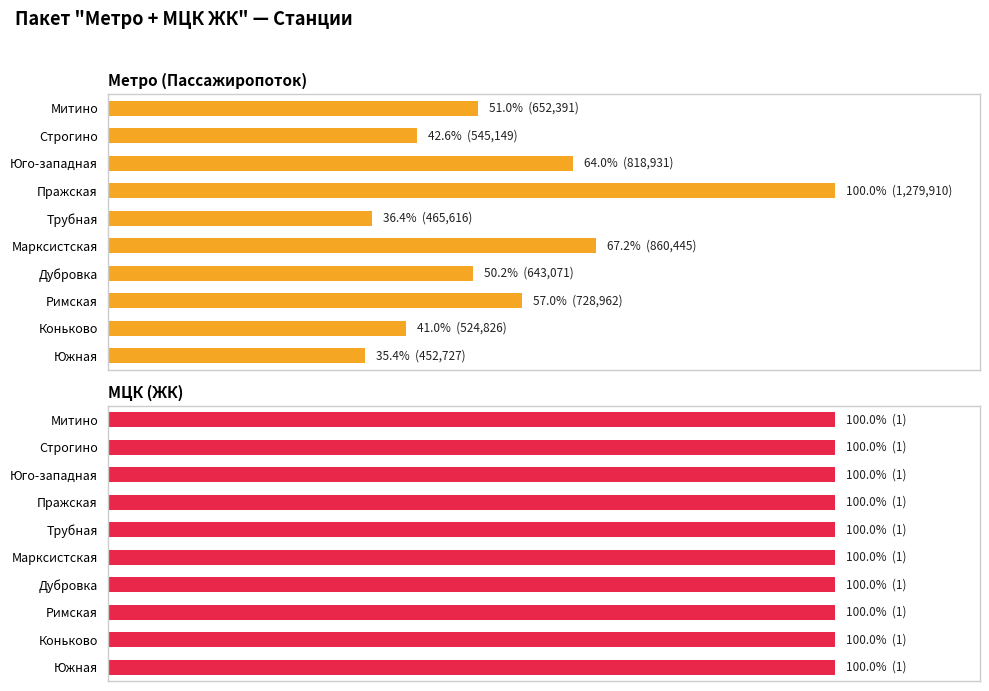

Are the bars horizontal?

Yes